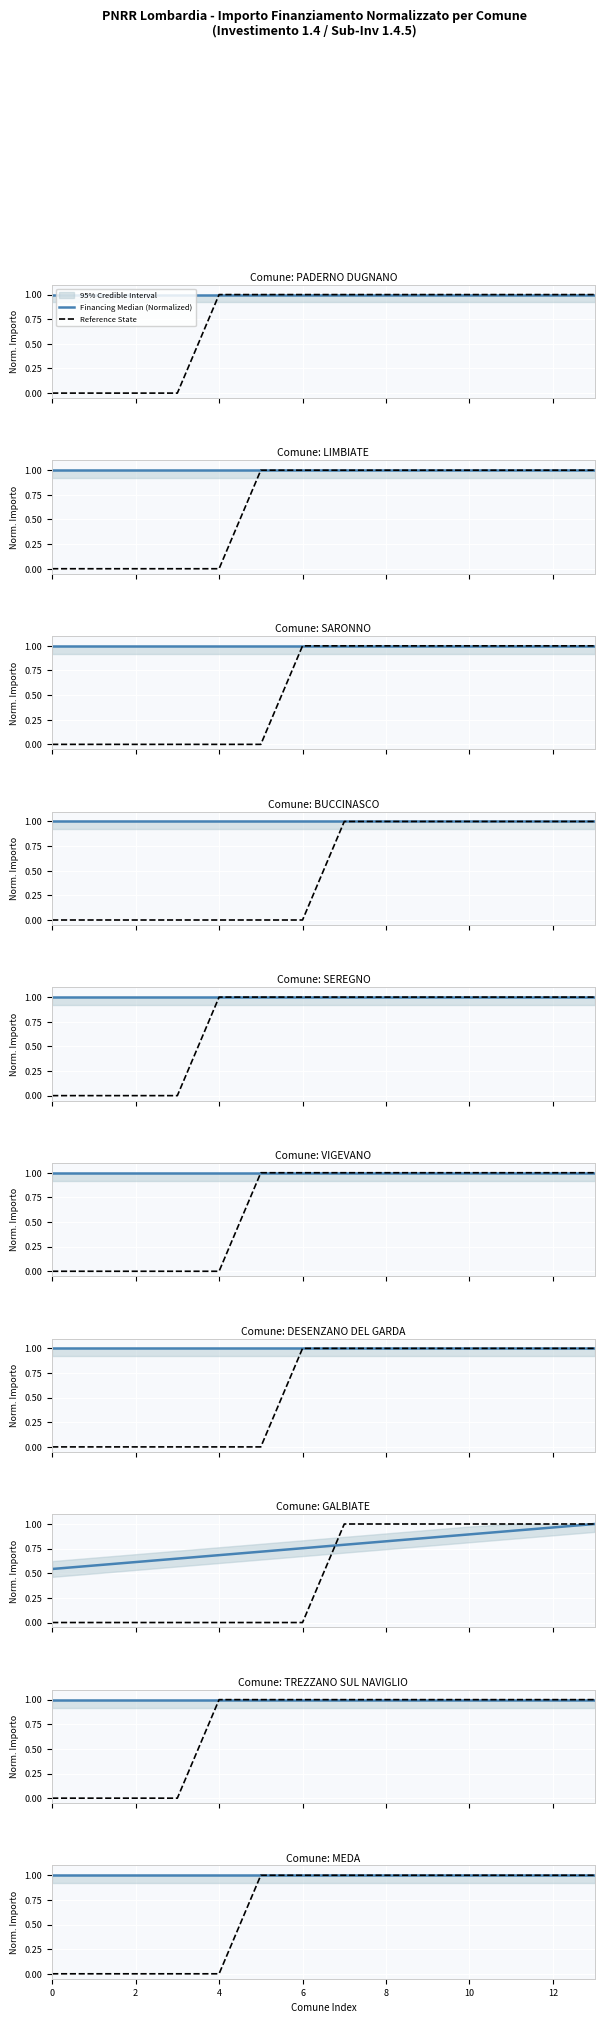

What is the maximum value for Reference State?

1